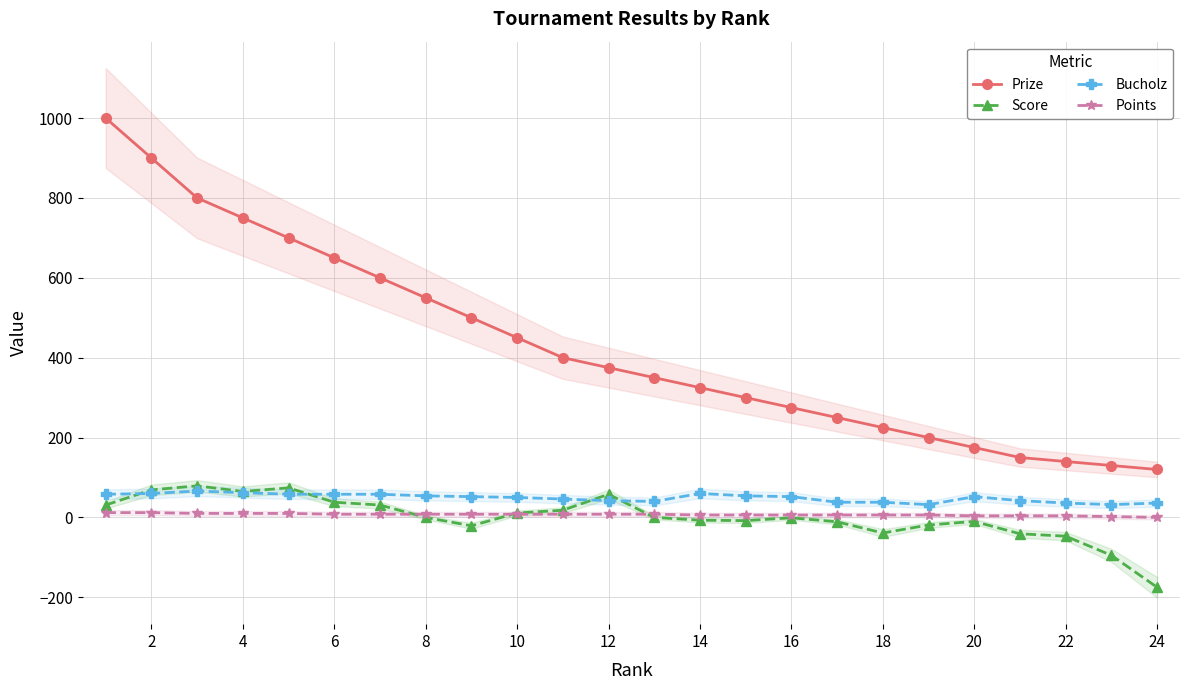

True or false: Prize and Points intersect in this chart.

False